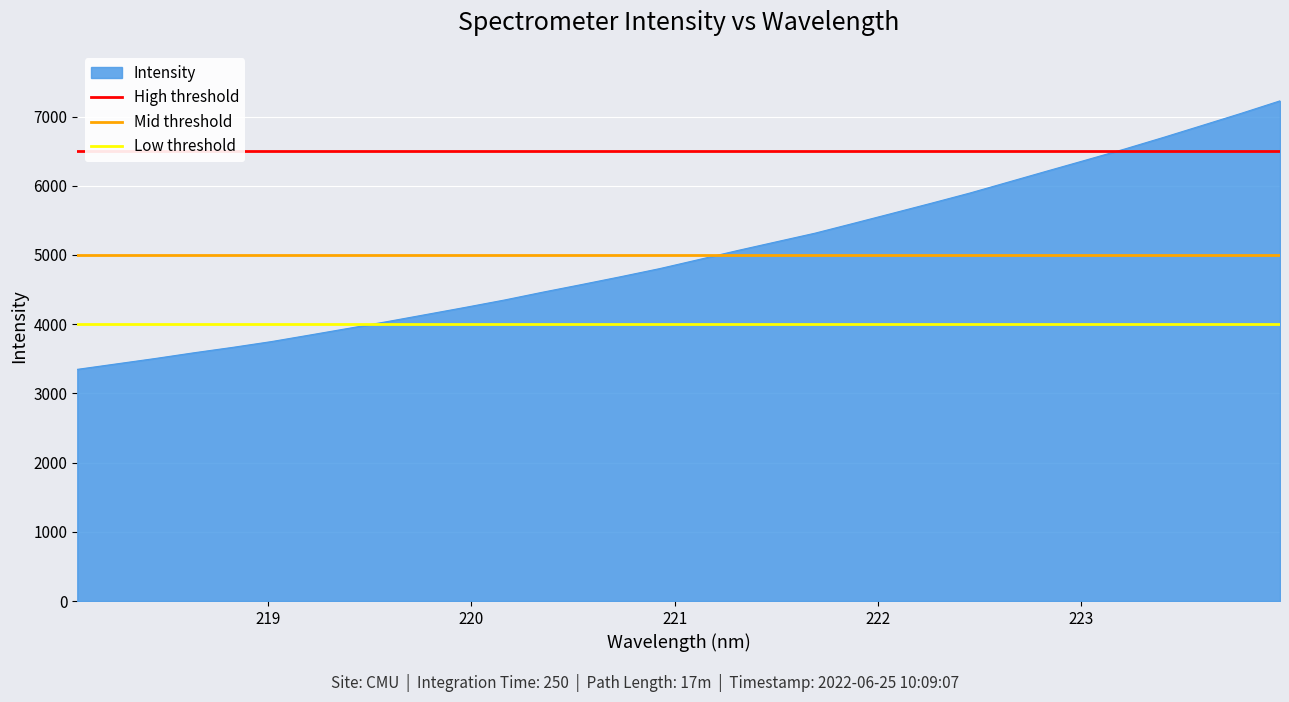

What is the value of the Mid threshold point at the 2nd from the left?

5000